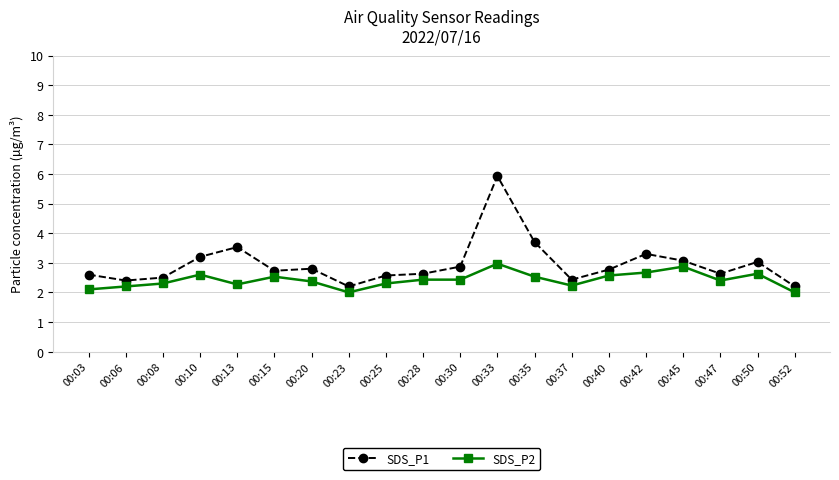

True or false: SDS_P1 and SDS_P2 intersect in this chart.

False